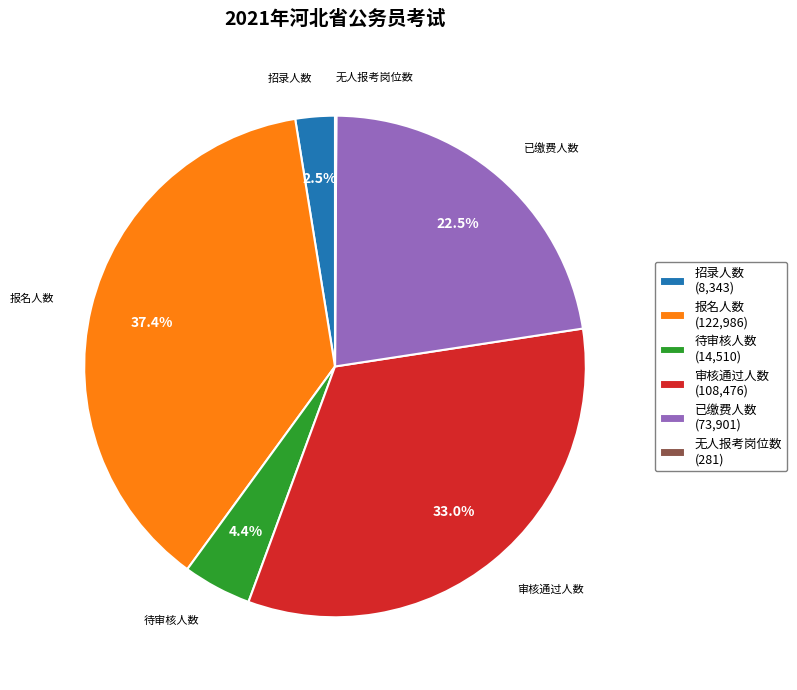

Approximately how many times larger is the value at 审核通过人数 (108,476) compared to 已缴费人数 (73,901)?

1.5